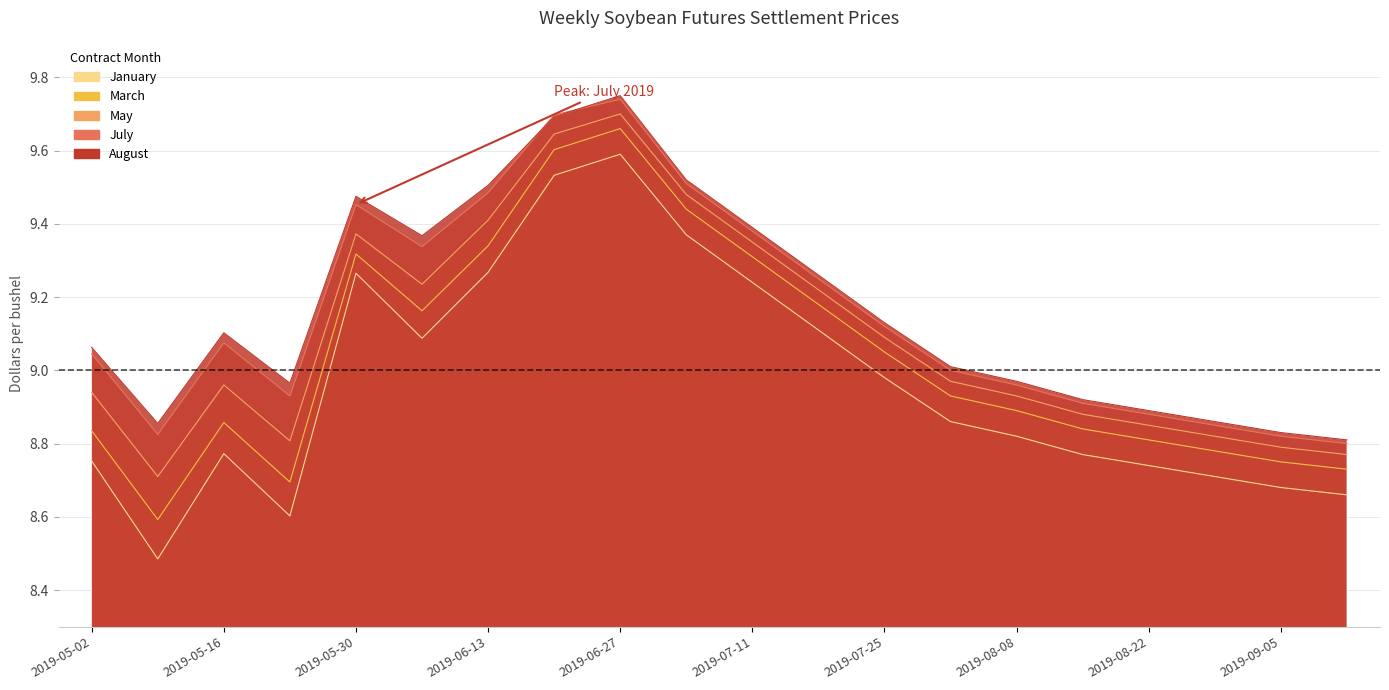

Reading left to right, what are all the values shown in this chart?

July: 9.0	8.8	9.1	8.9	9.5	9.3	9.5	9.7	9.7	9.5	9.4	9.2	9.1	9.0	9.0	8.9	8.9	8.8	8.8	8.8
August: 9.1	8.9	9.1	9.0	9.5	9.4	9.5	9.7	9.8	9.5	9.4	9.3	9.1	9.0	9.0	8.9	8.9	8.9	8.8	8.8
May: 8.9	8.7	9.0	8.8	9.4	9.2	9.4	9.6	9.7	9.5	9.3	9.2	9.1	9.0	8.9	8.9	8.8	8.8	8.8	8.8
March: 8.8	8.6	8.9	8.7	9.3	9.2	9.3	9.6	9.7	9.4	9.3	9.2	9.1	8.9	8.9	8.8	8.8	8.8	8.8	8.7
January: 8.8	8.5	8.8	8.6	9.3	9.1	9.3	9.5	9.6	9.4	9.2	9.1	9.0	8.9	8.8	8.8	8.7	8.7	8.7	8.7